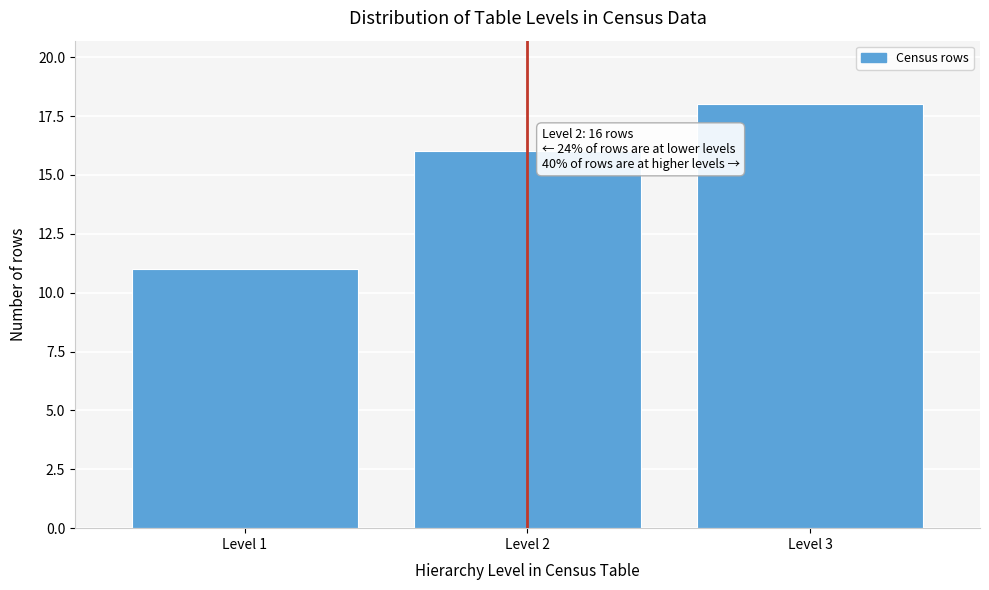

Reading left to right, transcribe all the data shown in this chart.

Level 1=11	Level 2=16	Level 3=18